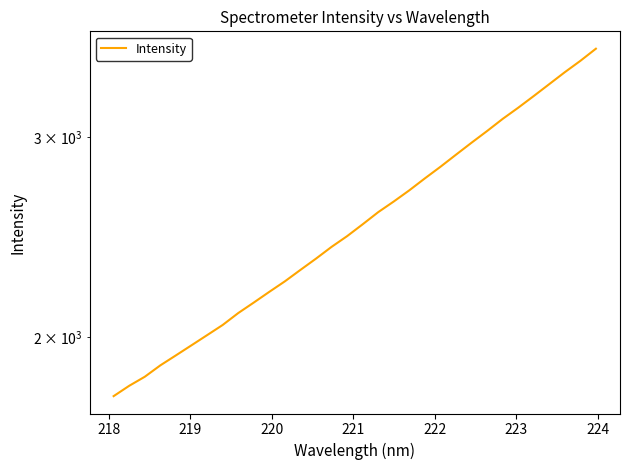

Does the chart display data point markers on the line(s)?

No